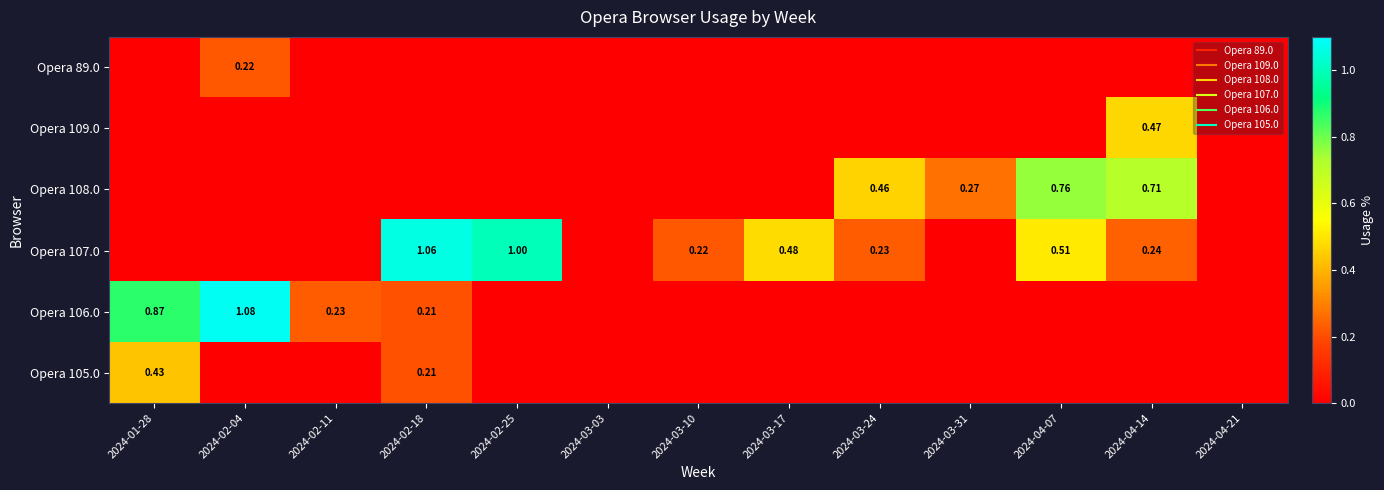

Which series has the widest spread of values?

Opera 106.0